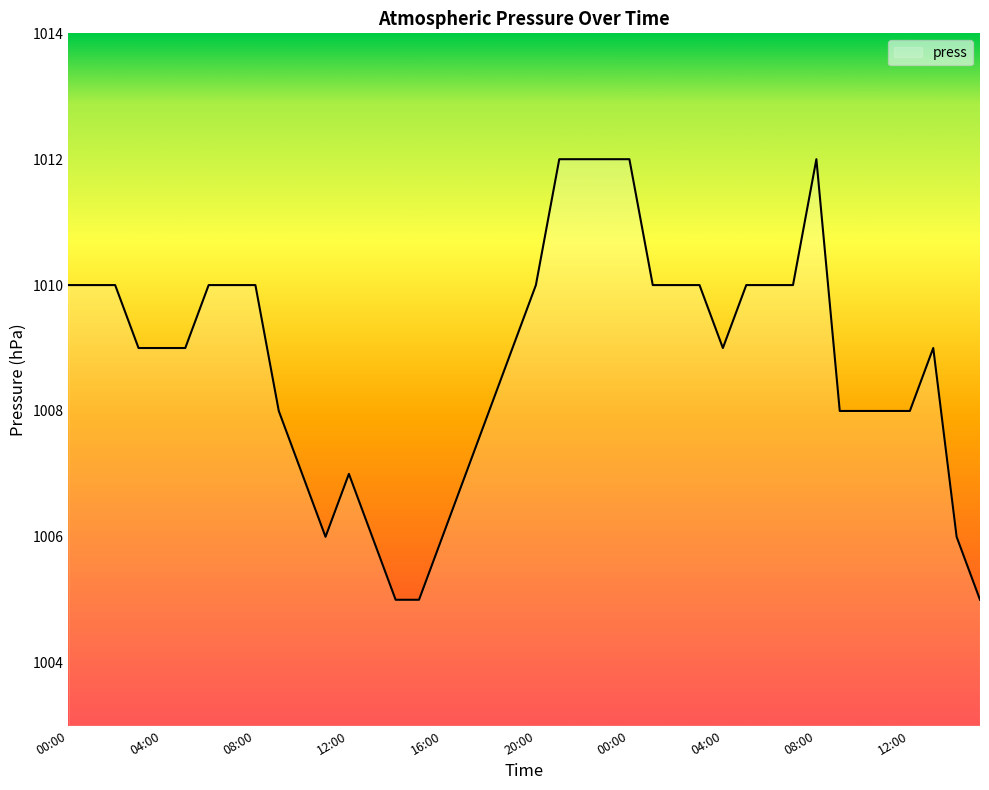

What is the difference between the maximum and minimum values?

7